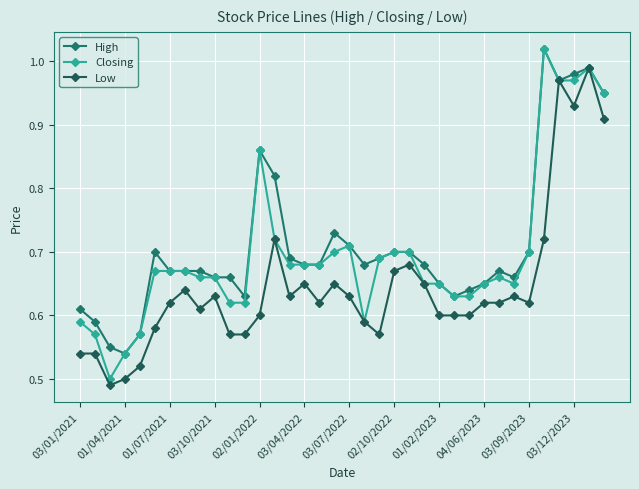

True or false: Closing and High intersect in this chart.

False